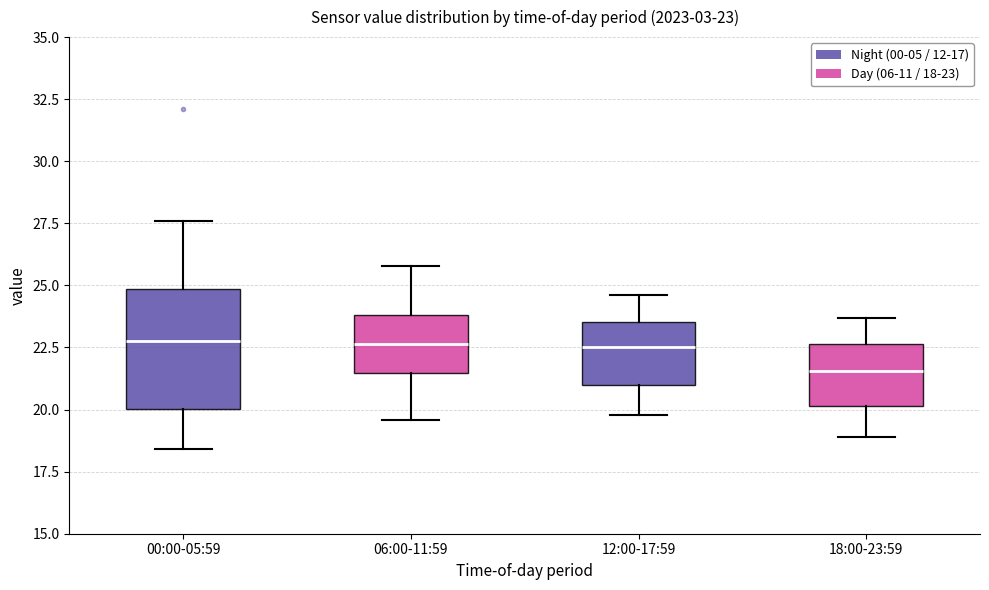

Comparing the boxes themselves (not the whiskers), which one is the tallest?

00:00-05:59